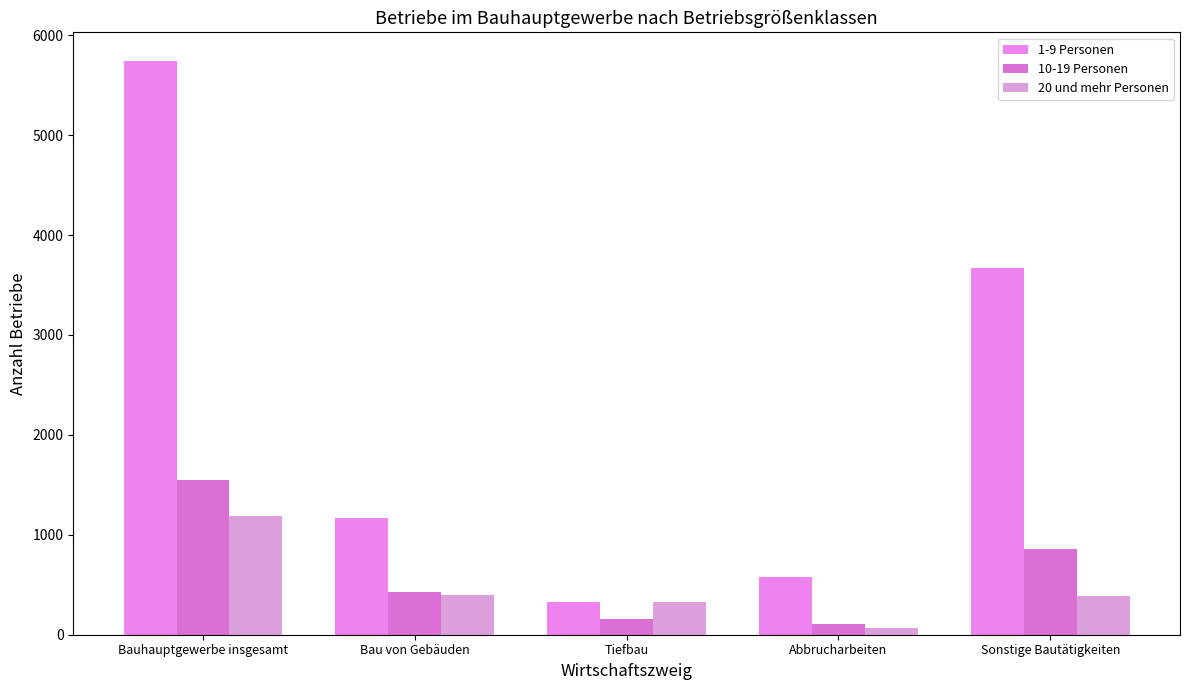

Reading left to right, what are all the values shown in this chart?

1-9 Personen: 5742	1164	330	580	3668
10-19 Personen: 1553	431	159	105	858
20 und mehr Personen: 1185	397	329	67	392